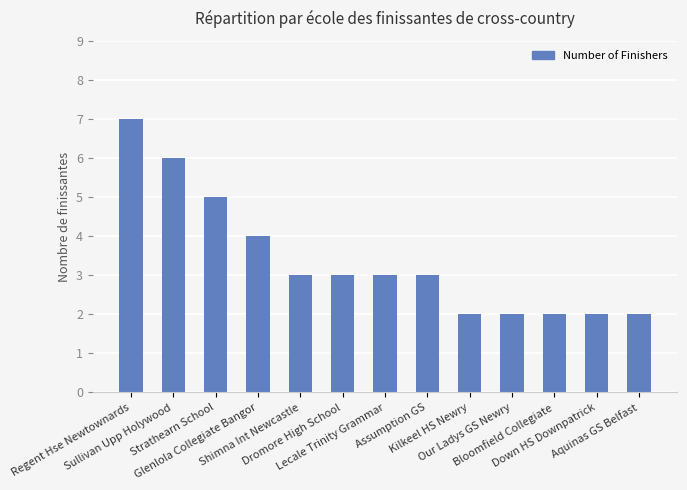

Reading left to right, transcribe all the data shown in this chart.

Regent Hse Newtownards=7	Sullivan Upp Holywood=6	Strathearn School=5	Glenlola Collegiate Bangor=4	Shimna Int Newcastle=3	Dromore High School=3	Lecale Trinity Grammar=3	Assumption GS=3	Kilkeel HS Newry=2	Our Ladys GS Newry=2	Bloomfield Collegiate=2	Down HS Downpatrick=2	Aquinas GS Belfast=2